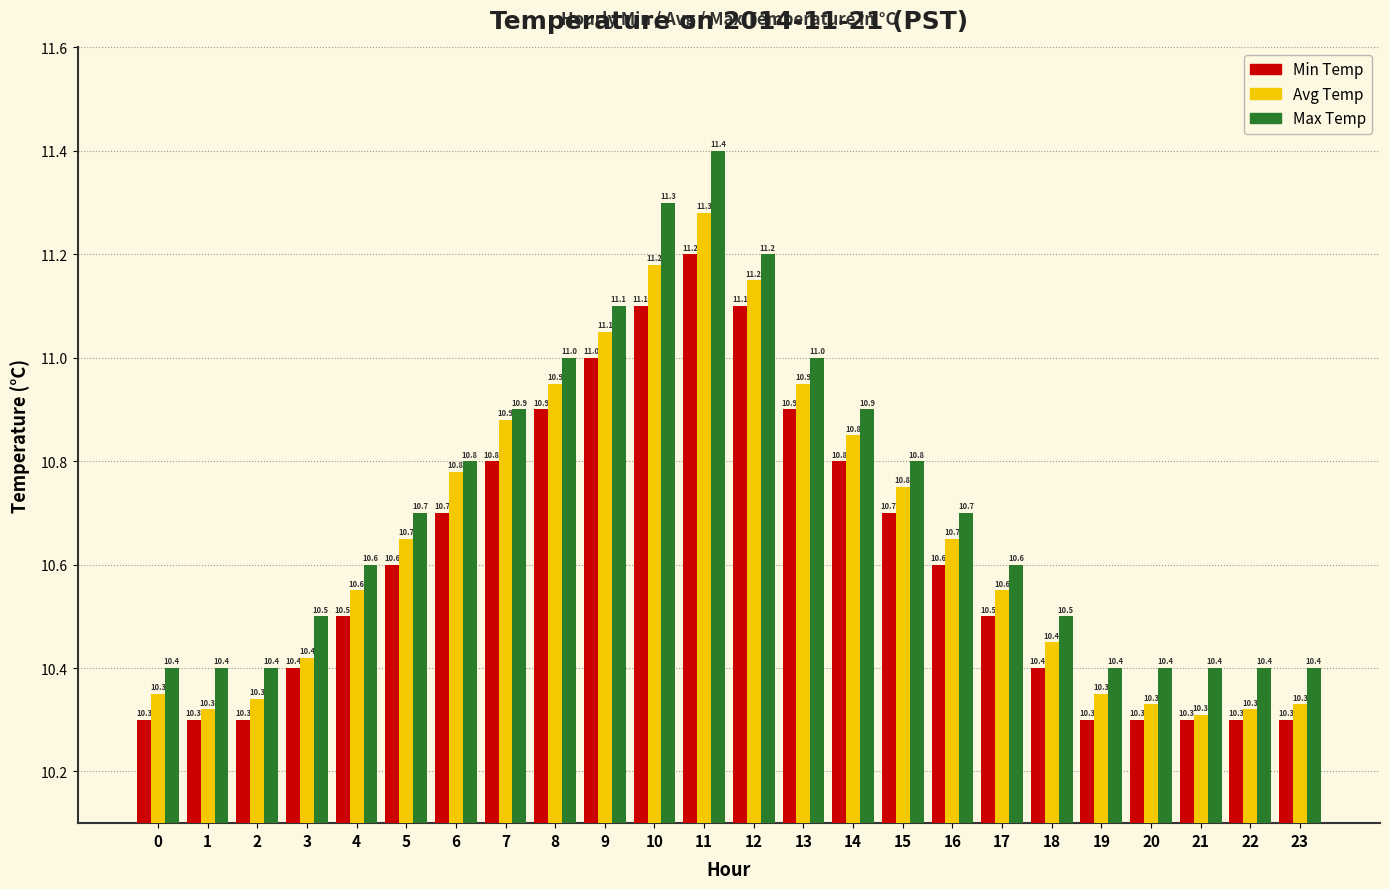

Rank the series by their average value, from lowest to highest.

Min Temp, Avg Temp, Max Temp